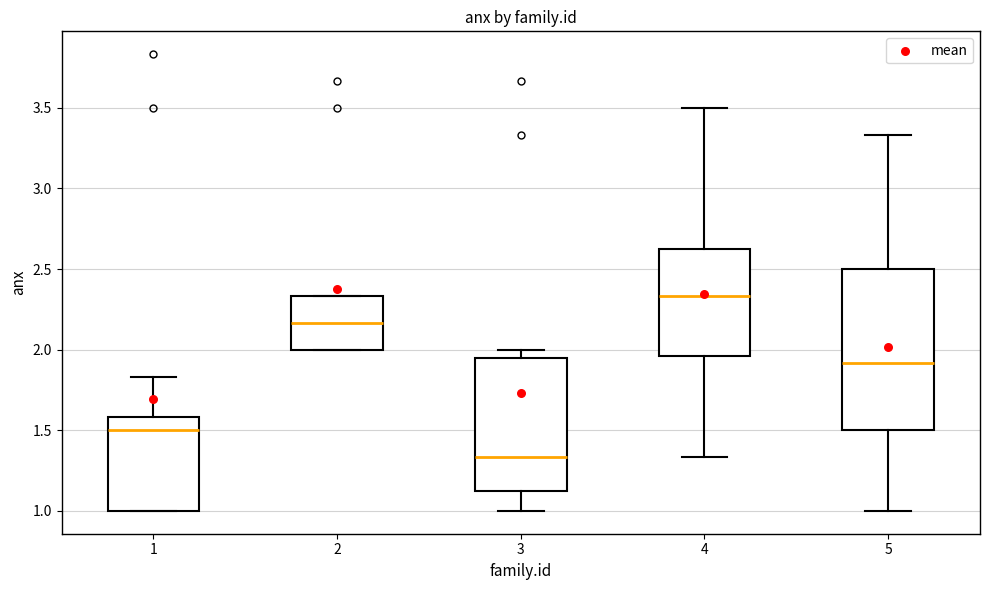

Reading left to right, transcribe this box plot: for each box, give where its median line is, the range the box spans, and where its two whiskers end, as read against the y-axis. The values are not printed on the chart, so give them approximately, as read against the axis.

1: median 1.50, box 1.00 to 1.60, whiskers 1.00 to 1.85
2: median 2.15, box 2.00 to 2.35, whiskers 2.00 to 2.35
3: median 1.35, box 1.15 to 1.95, whiskers 1.00 to 2.00
4: median 2.35, box 1.95 to 2.65, whiskers 1.35 to 3.50
5: median 1.90, box 1.50 to 2.50, whiskers 1.00 to 3.35